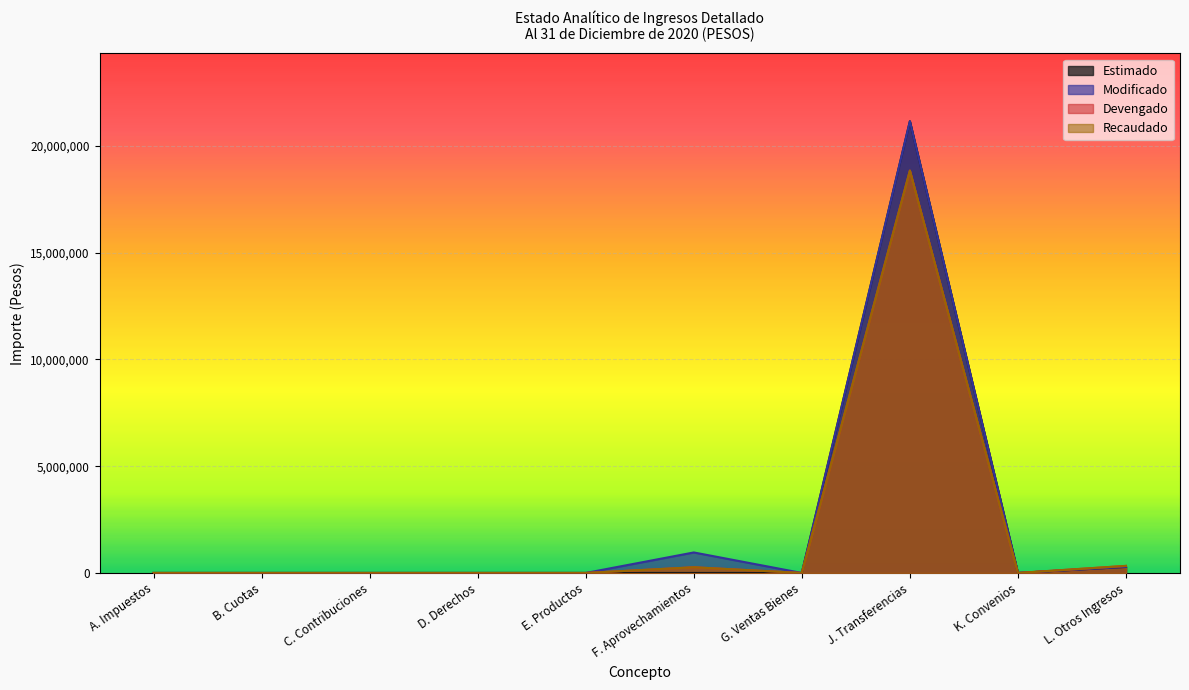

What is the label of the 10th point from the right?

A. Impuestos